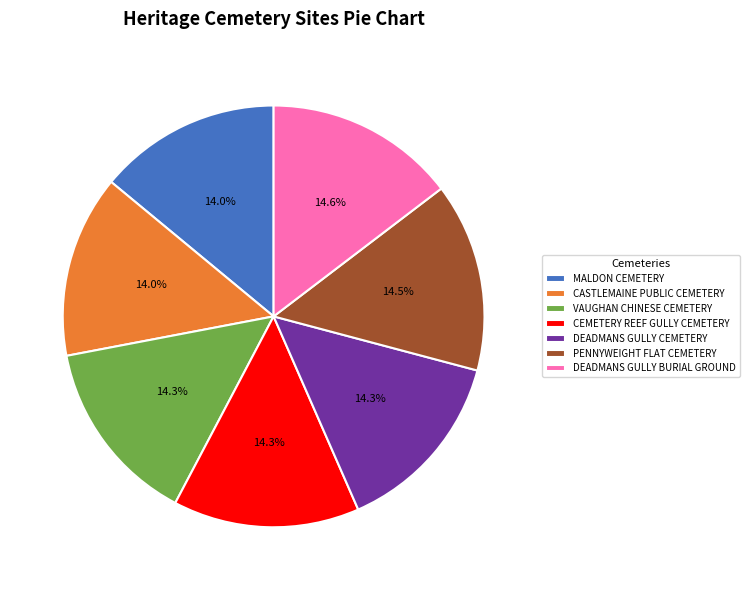

Is there any slice that represents more than half of the pie?

No